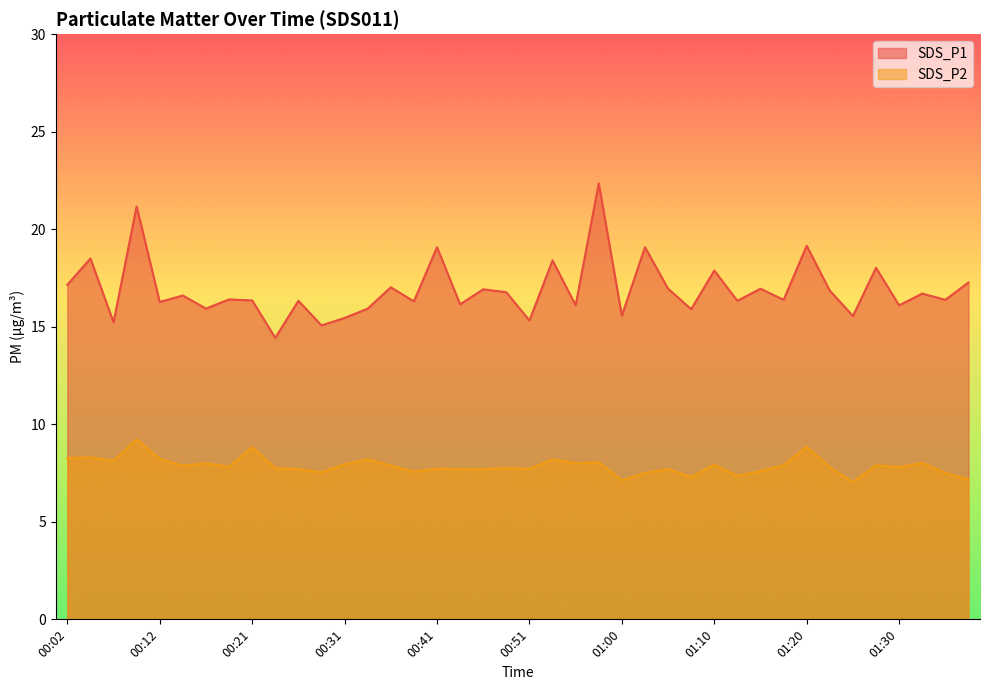

How many values in the SDS_P1 series exceed 16?

30